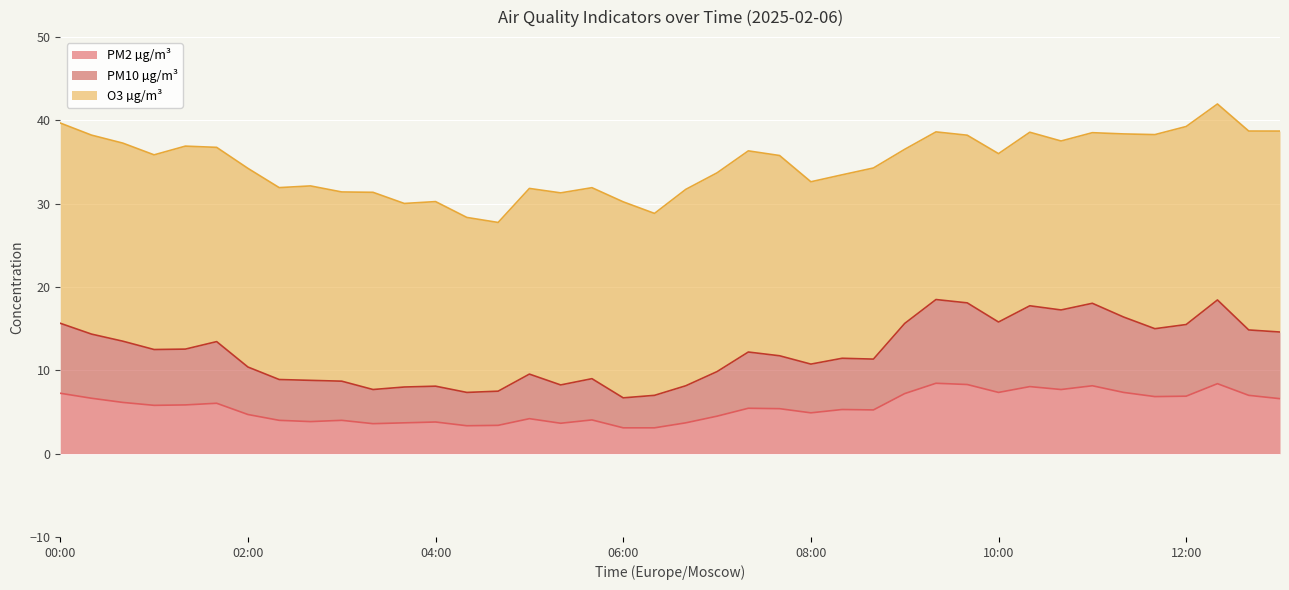

Which category has the highest value in the PM2 µg/m³ series?

09:20